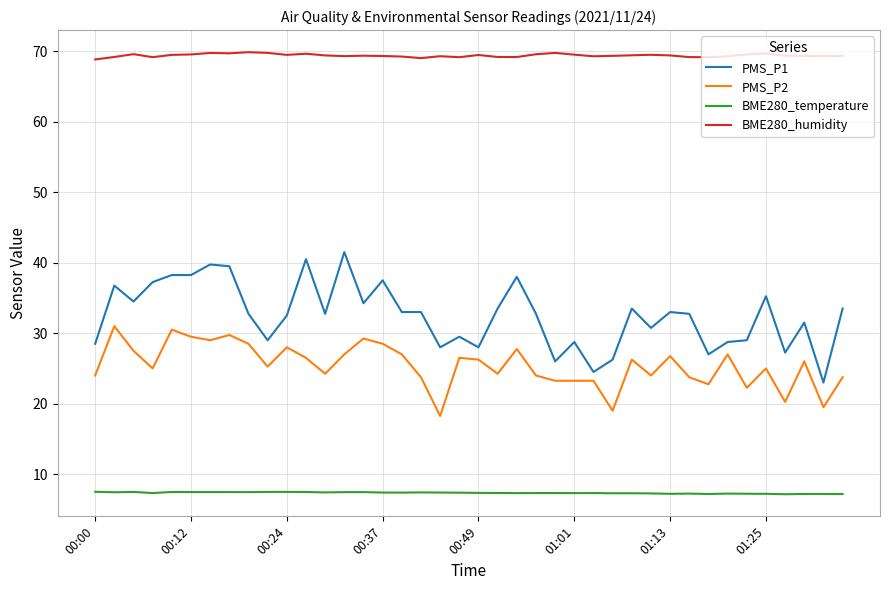

What is the maximum value shown in the chart?

69.9